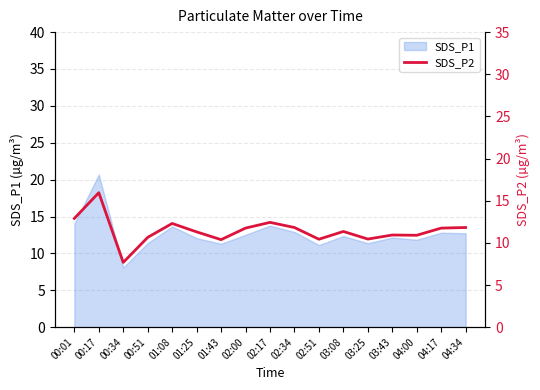

At which label does SDS_P1 reach its peak?

00:17